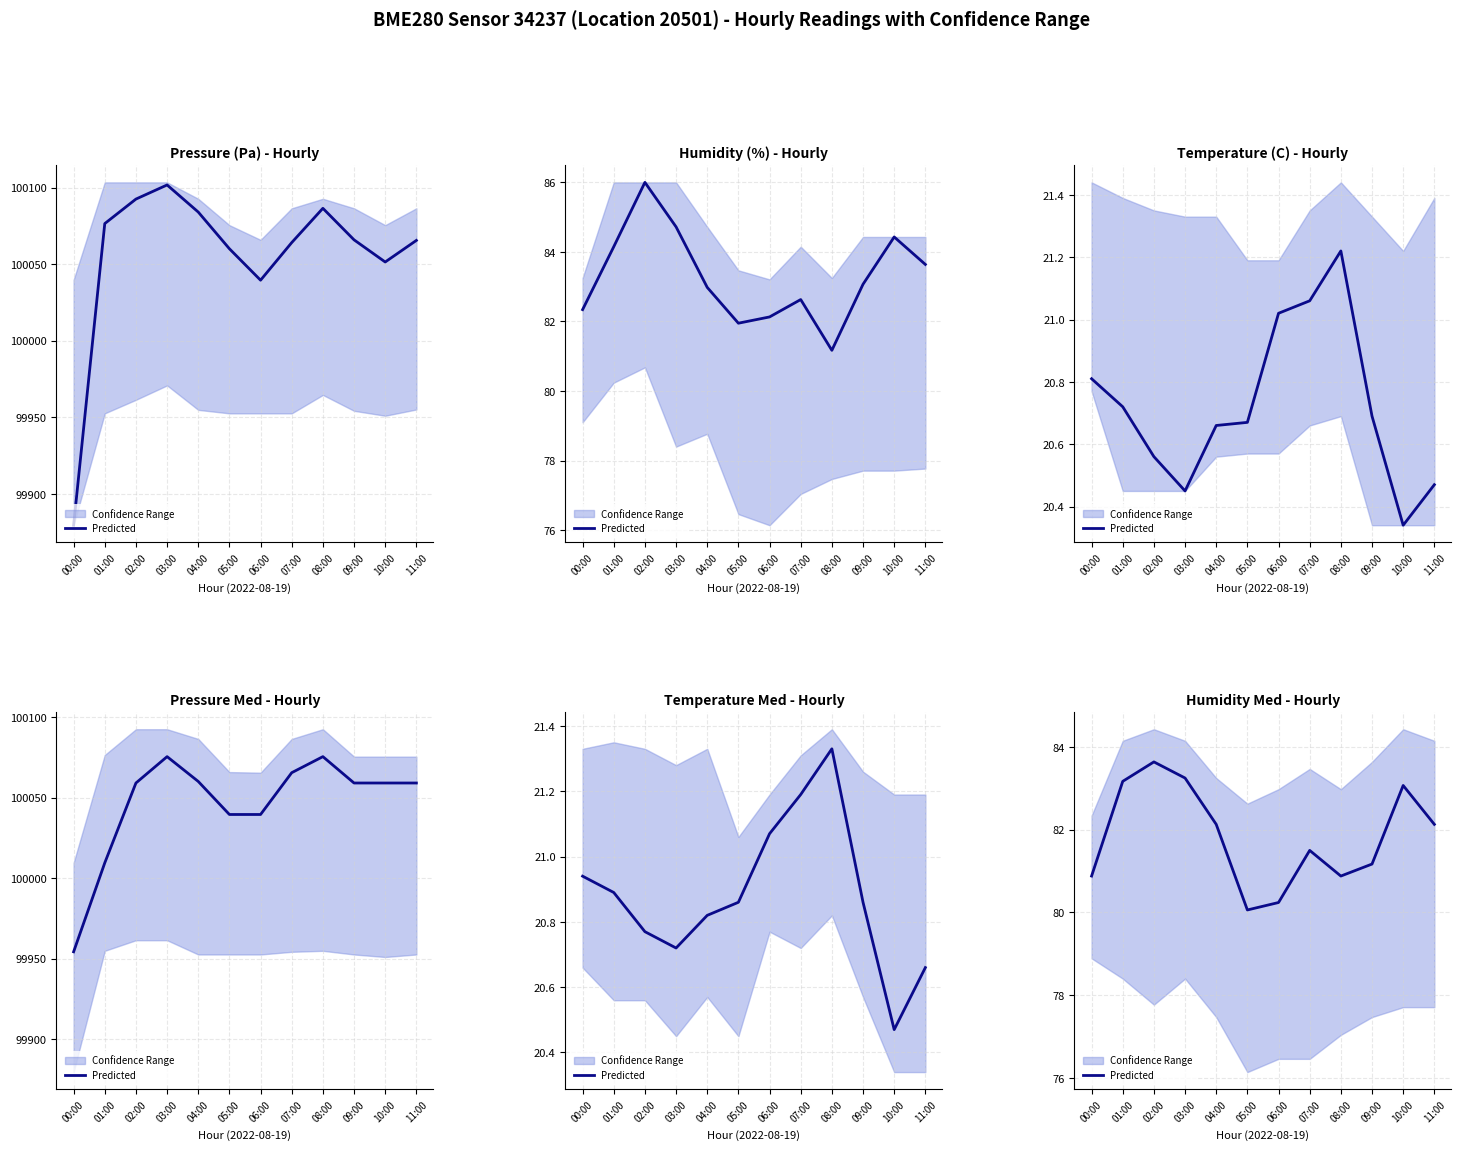

What is the sum of the values at 07:00 and 09:00?

162.7